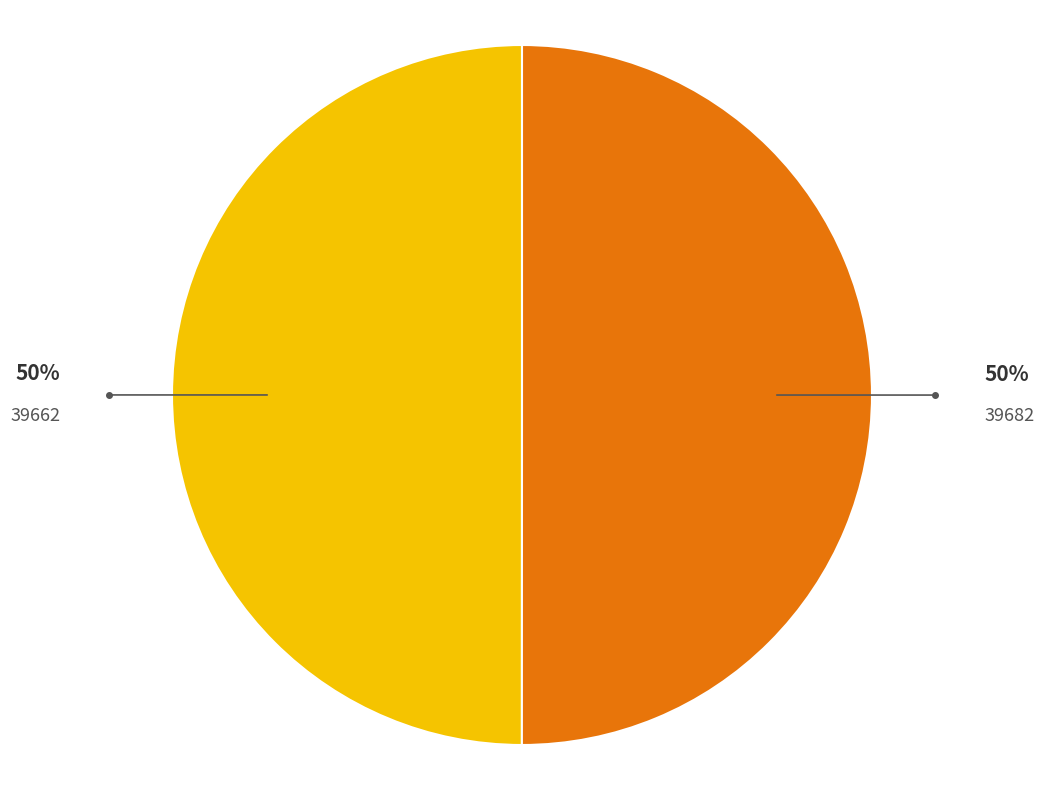

To the nearest percent, what is the average slice percentage?

50%